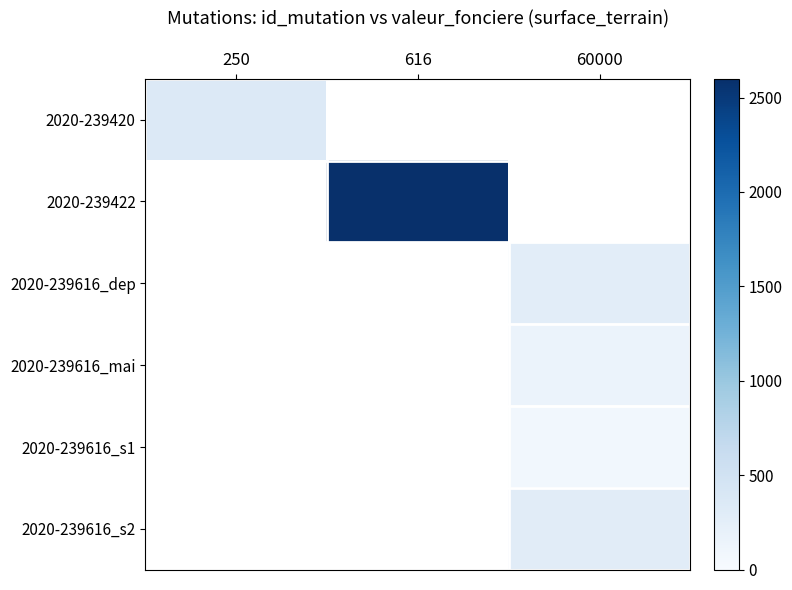

Which category has the lowest value in the 2020-239616_dep series?

250